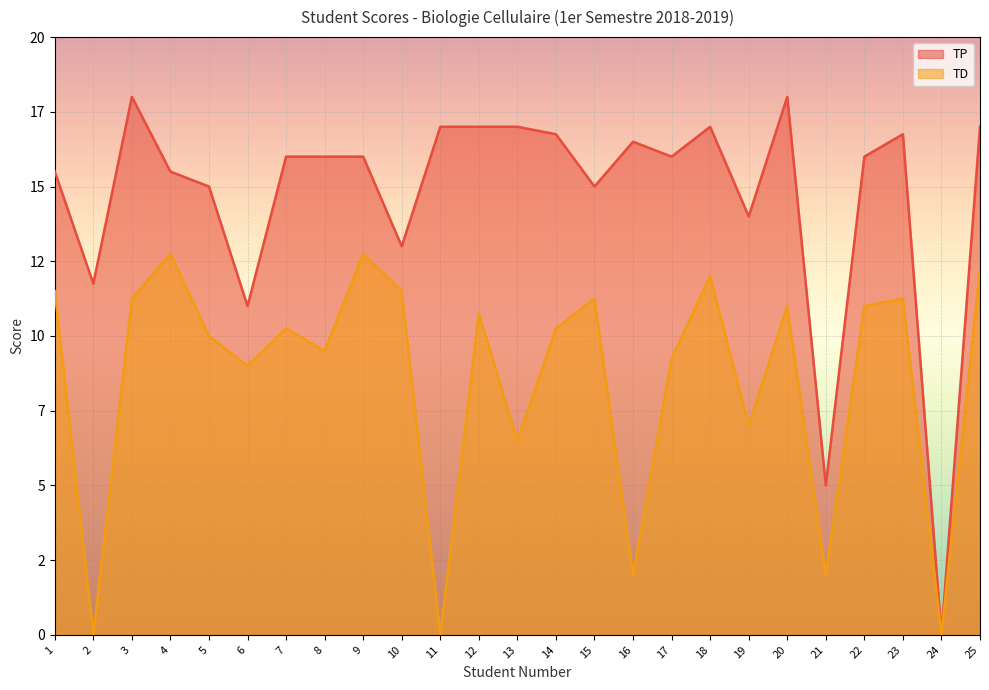

True or false: TD has more than 1 points higher than both neighbors.

True